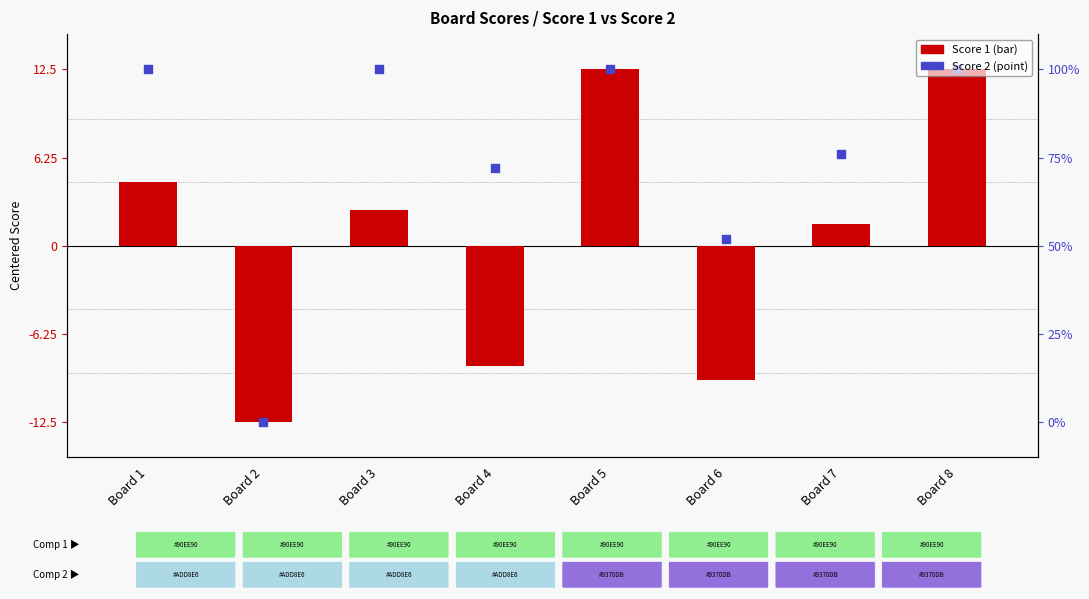

Which series reaches the minimum Y coordinate?

Score 1